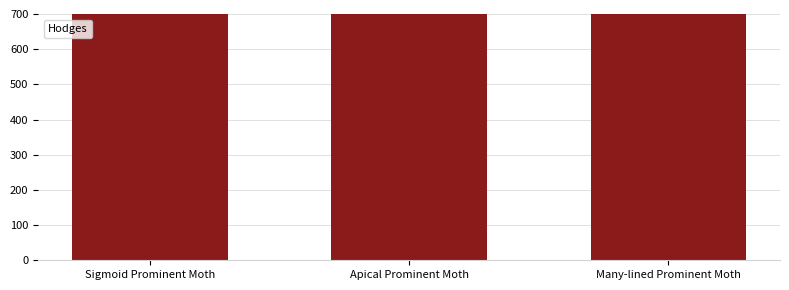

Which has a higher value, Sigmoid Prominent Moth or Many-lined Prominent Moth?

Many-lined Prominent Moth